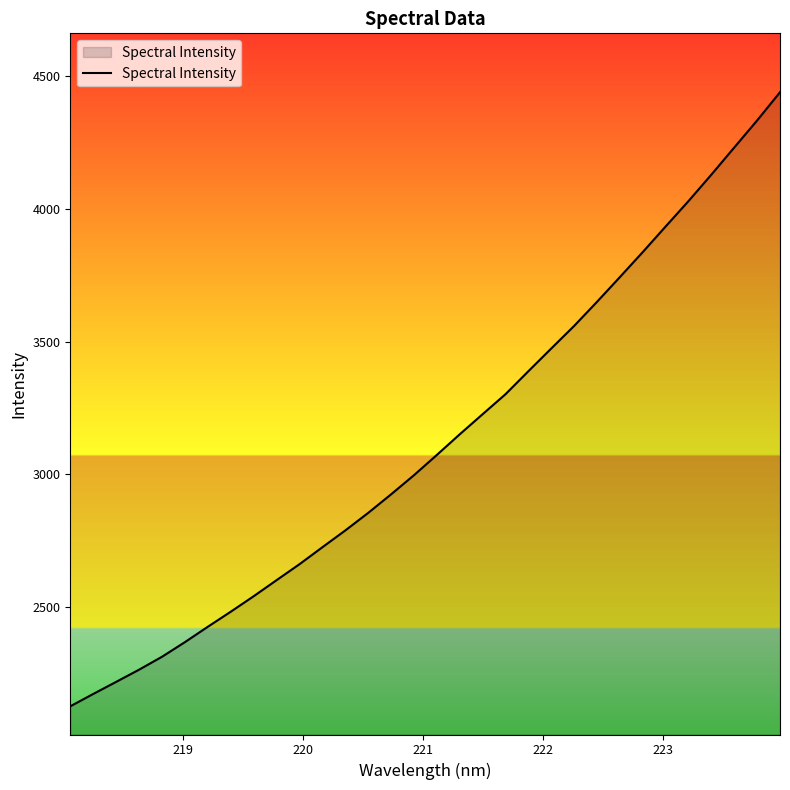

What is the difference between the maximum and minimum values?

2314.8